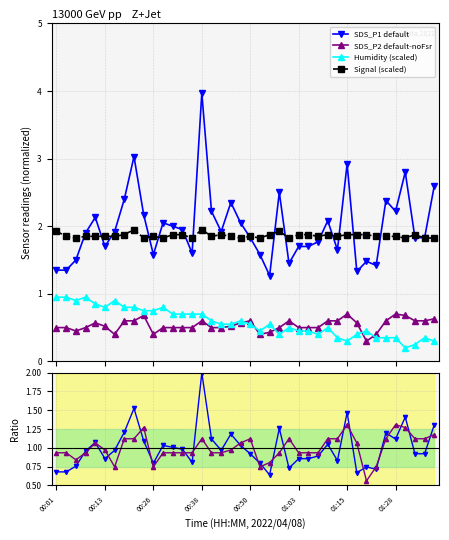

True or false: SDS_P2 and SDS_P1 default cross at least once.

False